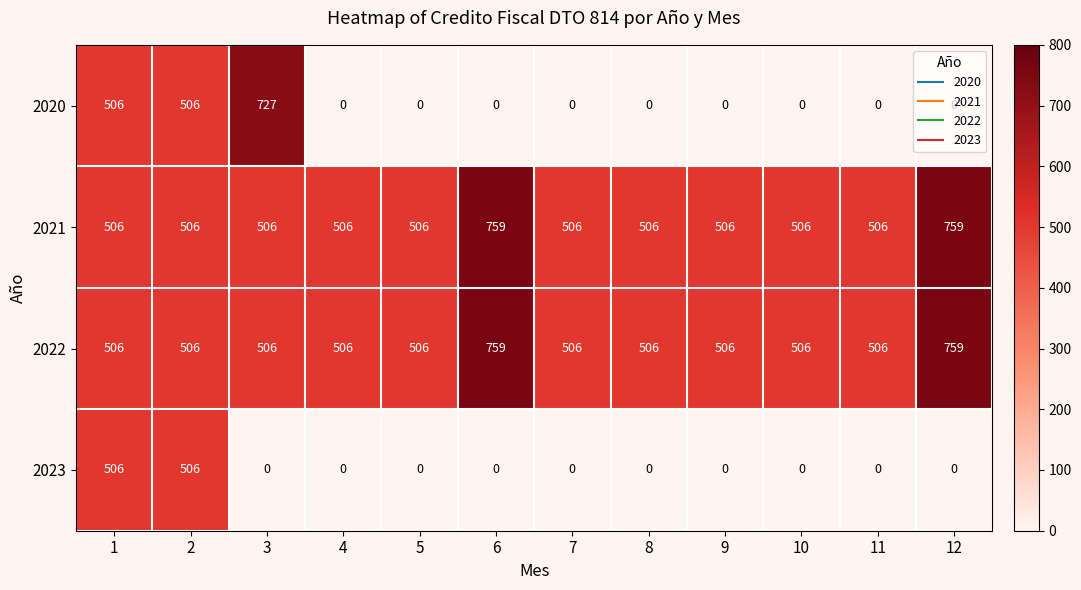

What is the difference between the second highest and second lowest values in the 2021 series?

253